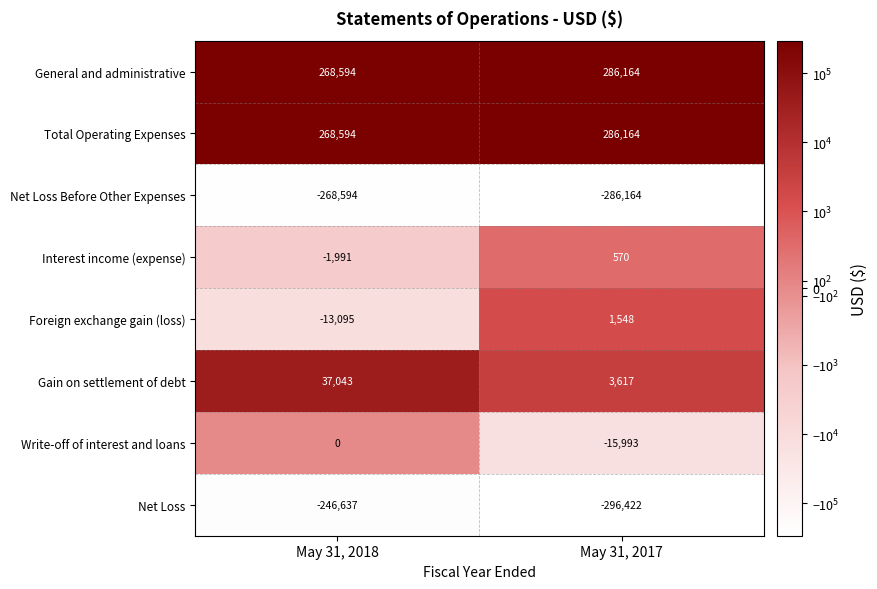

What is the average value of the Interest income (expense) series?

-710